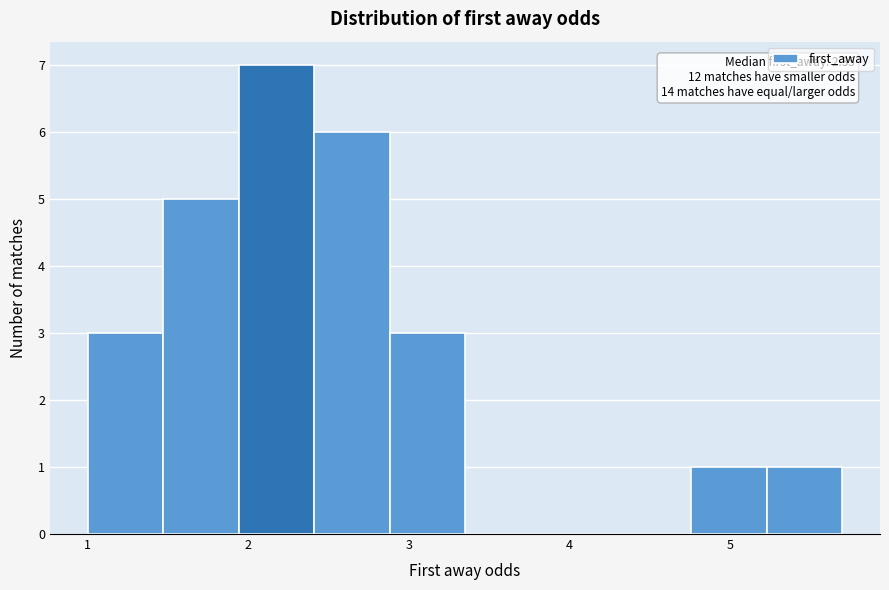

Over which range of the x-axis is the bar tallest?

1.9 to 2.4